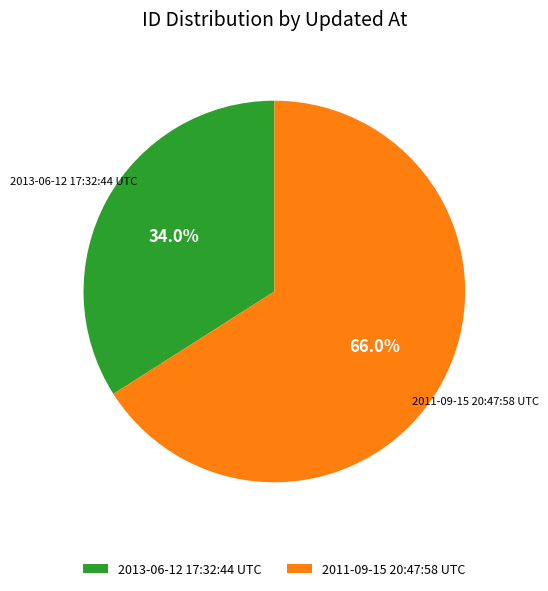

To the nearest percent, what is the difference between the largest and smallest slice percentages?

32%